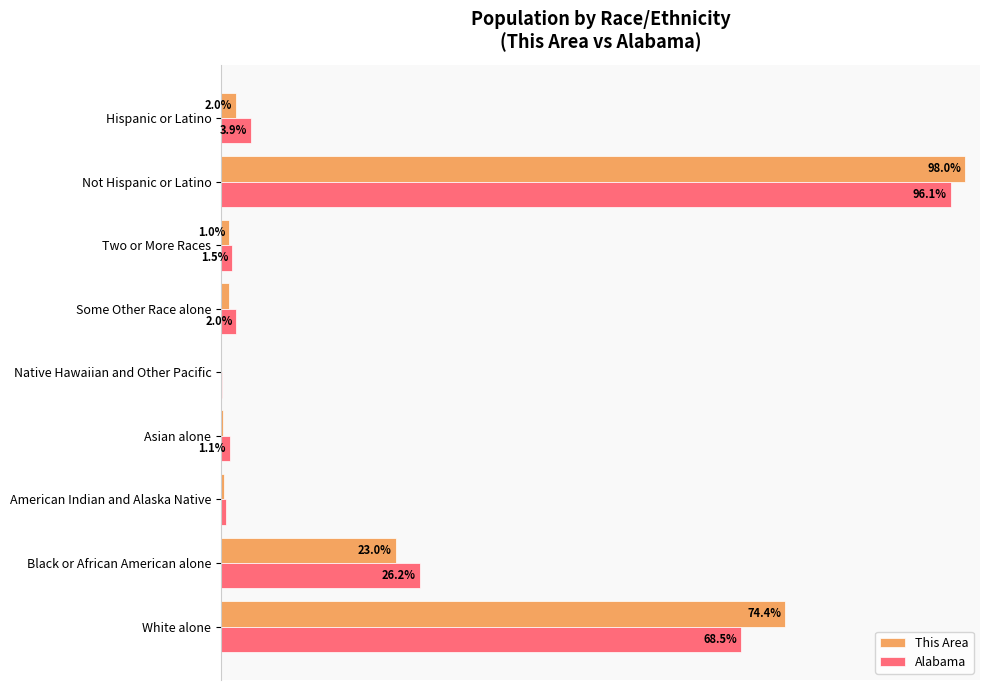

Between American Indian and Alaska Native and Asian alone, which series saw the biggest shift?

Alabama